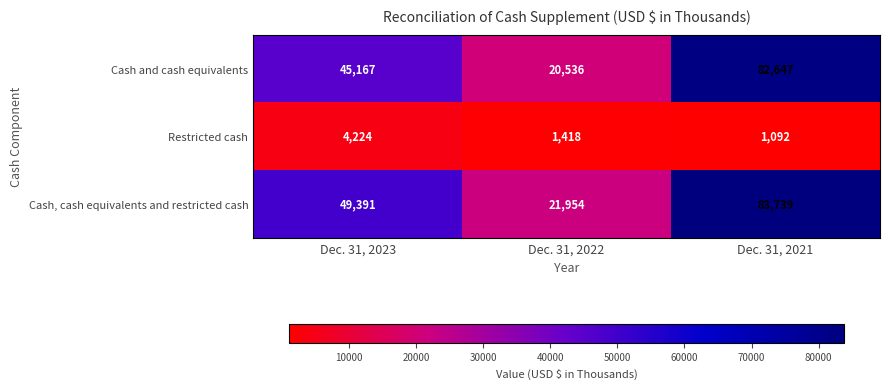

At which label does Cash, cash equivalents and restricted cash reach its peak?

Dec. 31, 2021